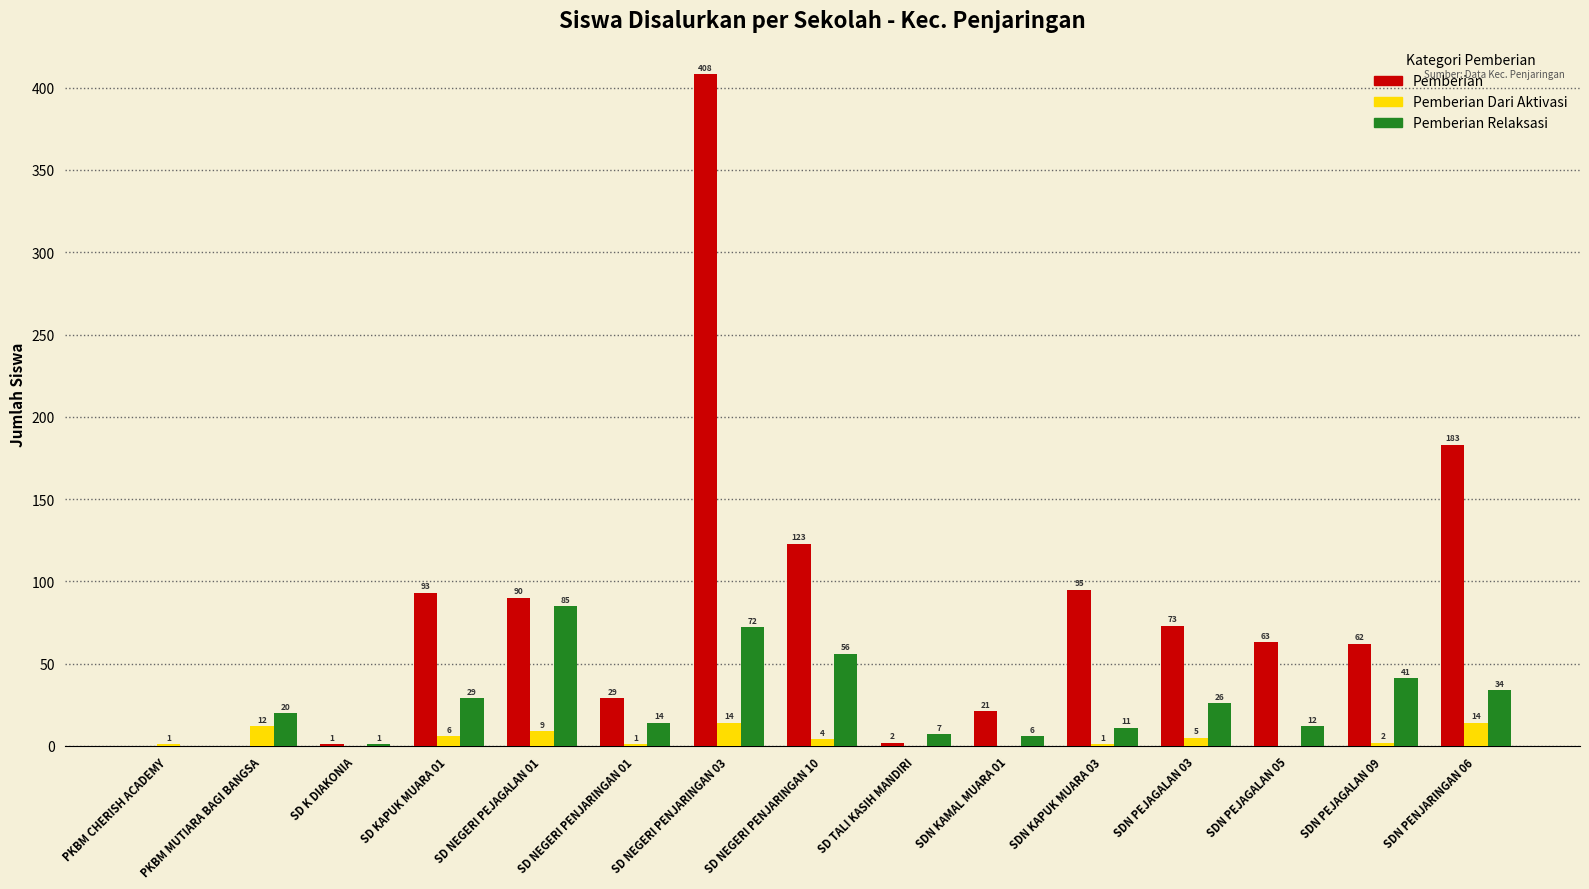

Reading right to left, what are all the values shown in this chart?

Pemberian: SDN PENJARINGAN 06=183	SDN PEJAGALAN 09=62	SDN PEJAGALAN 05=63	SDN PEJAGALAN 03=73	SDN KAPUK MUARA 03=95	SDN KAMAL MUARA 01=21	SD TALI KASIH MANDIRI=2	SD NEGERI PENJARINGAN 10=123	SD NEGERI PENJARINGAN 03=408	SD NEGERI PENJARINGAN 01=29	SD NEGERI PEJAGALAN 01=90	SD KAPUK MUARA 01=93	SD K DIAKONIA=1	PKBM MUTIARA BAGI BANGSA=0	PKBM CHERISH ACADEMY=0
Pemberian Dari Aktivasi: SDN PENJARINGAN 06=14	SDN PEJAGALAN 09=2	SDN PEJAGALAN 05=0	SDN PEJAGALAN 03=5	SDN KAPUK MUARA 03=1	SDN KAMAL MUARA 01=0	SD TALI KASIH MANDIRI=0	SD NEGERI PENJARINGAN 10=4	SD NEGERI PENJARINGAN 03=14	SD NEGERI PENJARINGAN 01=1	SD NEGERI PEJAGALAN 01=9	SD KAPUK MUARA 01=6	SD K DIAKONIA=0	PKBM MUTIARA BAGI BANGSA=12	PKBM CHERISH ACADEMY=1
Pemberian Relaksasi: SDN PENJARINGAN 06=34	SDN PEJAGALAN 09=41	SDN PEJAGALAN 05=12	SDN PEJAGALAN 03=26	SDN KAPUK MUARA 03=11	SDN KAMAL MUARA 01=6	SD TALI KASIH MANDIRI=7	SD NEGERI PENJARINGAN 10=56	SD NEGERI PENJARINGAN 03=72	SD NEGERI PENJARINGAN 01=14	SD NEGERI PEJAGALAN 01=85	SD KAPUK MUARA 01=29	SD K DIAKONIA=1	PKBM MUTIARA BAGI BANGSA=20	PKBM CHERISH ACADEMY=0